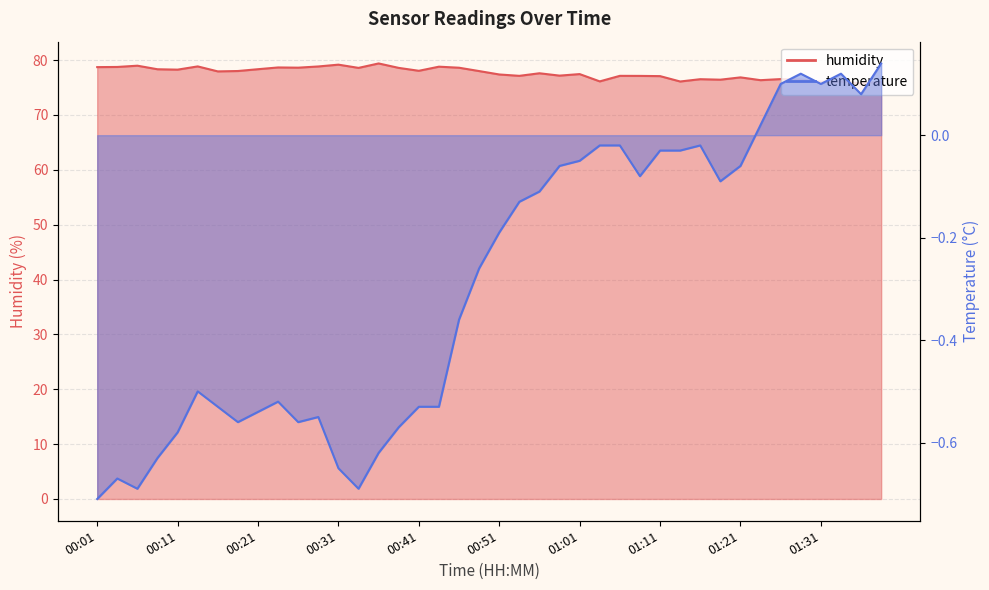

What is the value of the temperature point at the 9th from the left?

-0.5